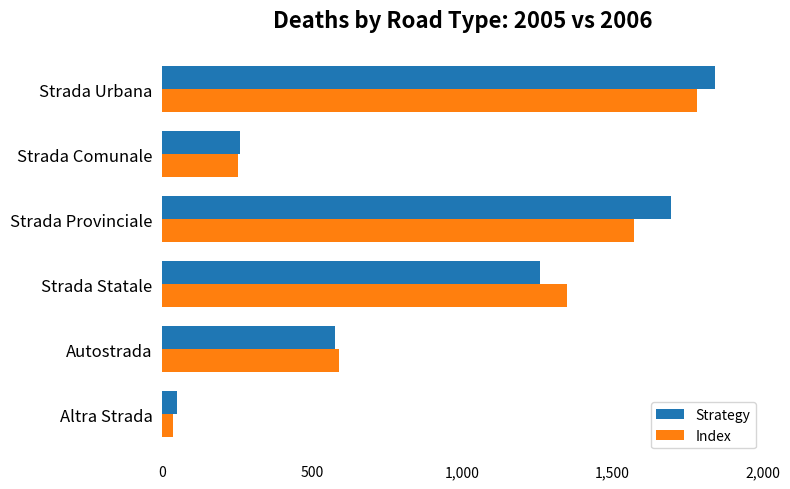

Rank the series at Strada Provinciale from highest to lowest value.

Strategy, Index